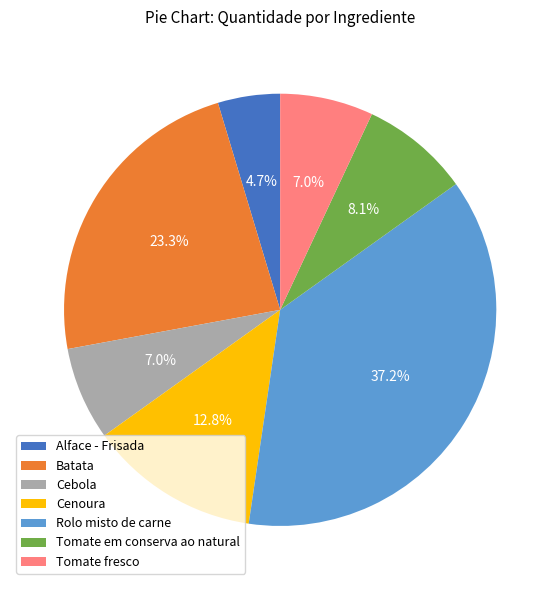

Approximately how many times larger is the value at Rolo misto de carne compared to Cebola?

5.3